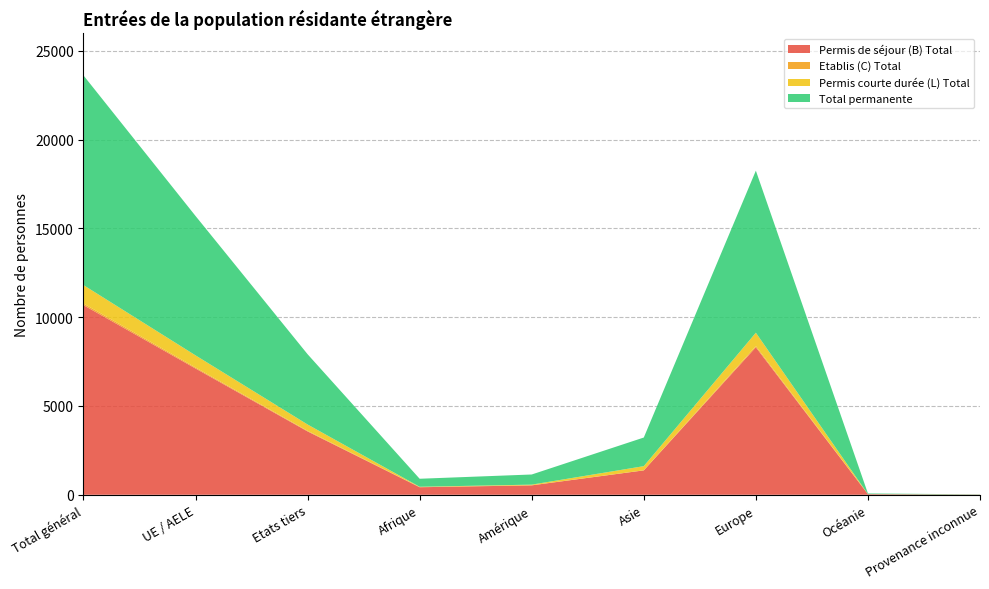

Reading left to right, extract all data points from this chart.

Permis de séjour (B) Total: Total général=10681	UE / AELE=7113	Etats tiers=3568	Afrique=424	Amérique=530	Asie=1374	Europe=8306	Océanie=35	Provenance inconnue=12
Etablis (C) Total: Total général=92	UE / AELE=58	Etats tiers=34	Afrique=12	Amérique=5	Asie=3	Europe=72	Océanie=0	Provenance inconnue=0
Permis courte durée (L) Total: Total général=1037	UE / AELE=681	Etats tiers=356	Afrique=15	Amérique=36	Asie=235	Europe=749	Océanie=2	Provenance inconnue=0
Total permanente: Total général=11810	UE / AELE=7852	Etats tiers=3958	Afrique=451	Amérique=571	Asie=1612	Europe=9127	Océanie=37	Provenance inconnue=12